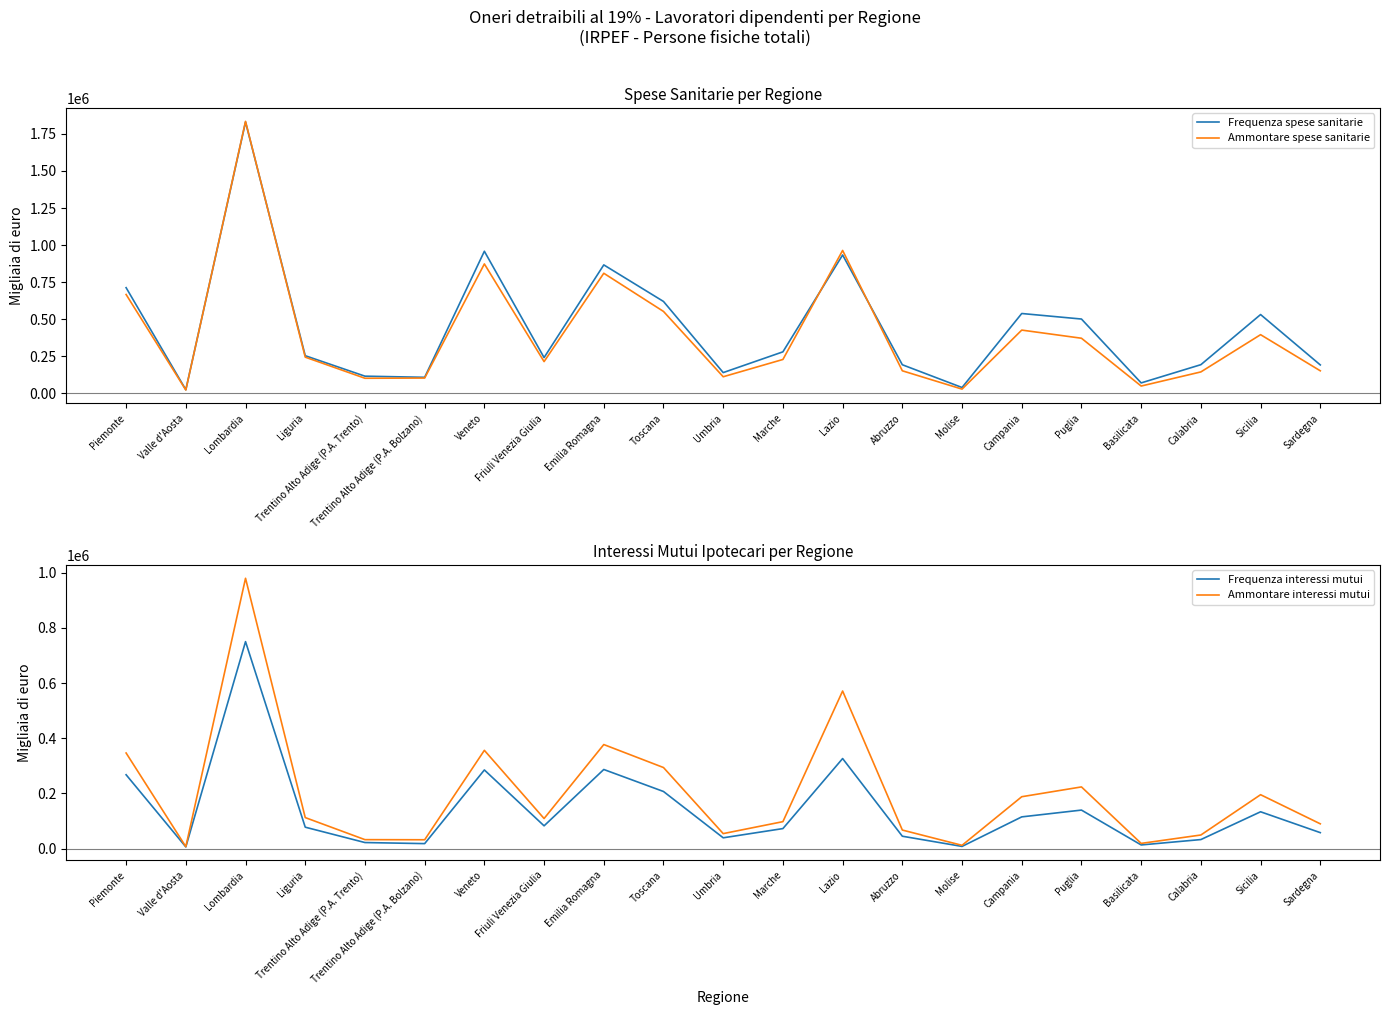

What is the sum of the Frequenza interessi mutui values at Toscana and Piemonte?

474736